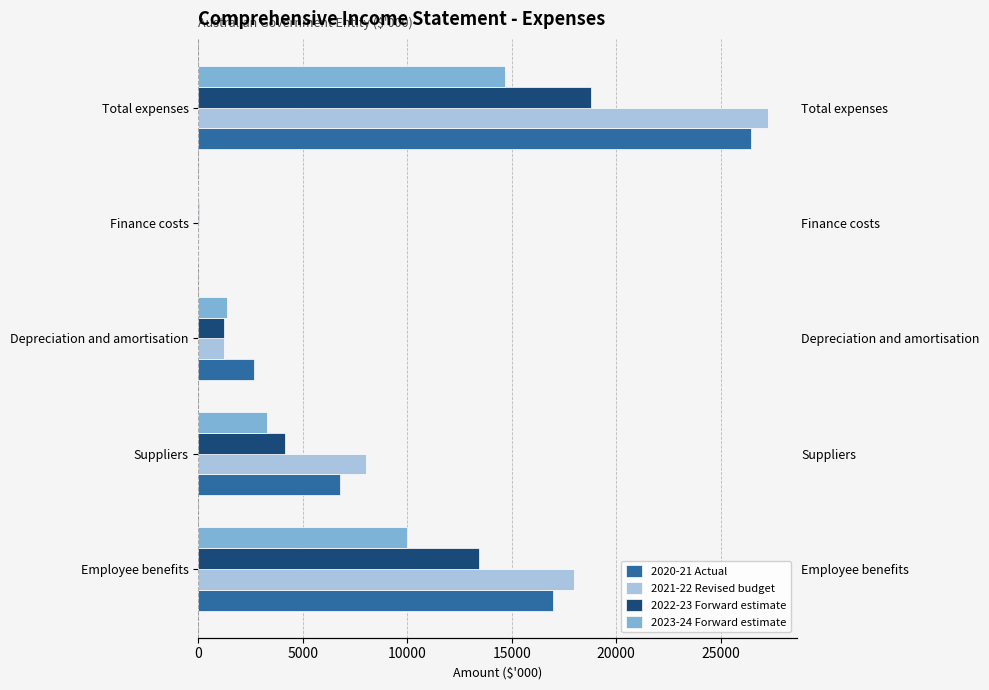

What is the sum of all 2023-24 Forward estimate values?

29364